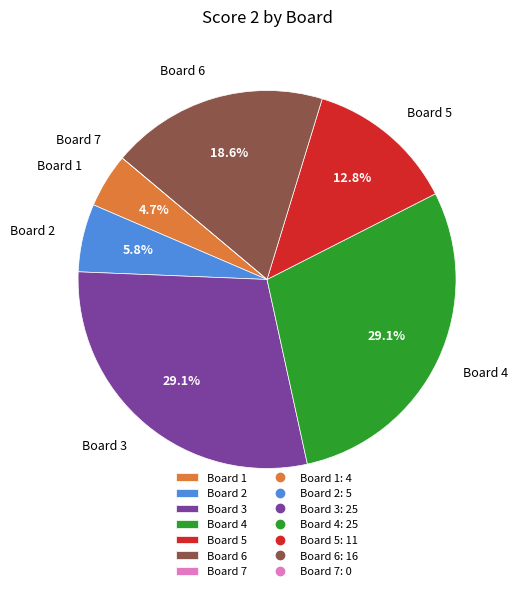

To the nearest percent, what is the difference between the largest and smallest slice percentages?

29%